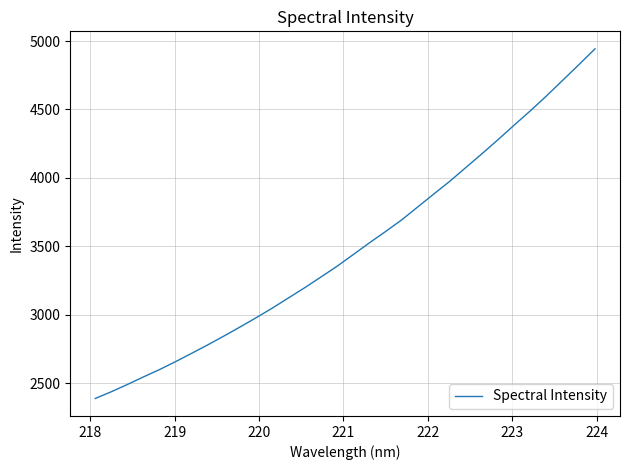

What is the maximum value shown in the chart?

4943.6